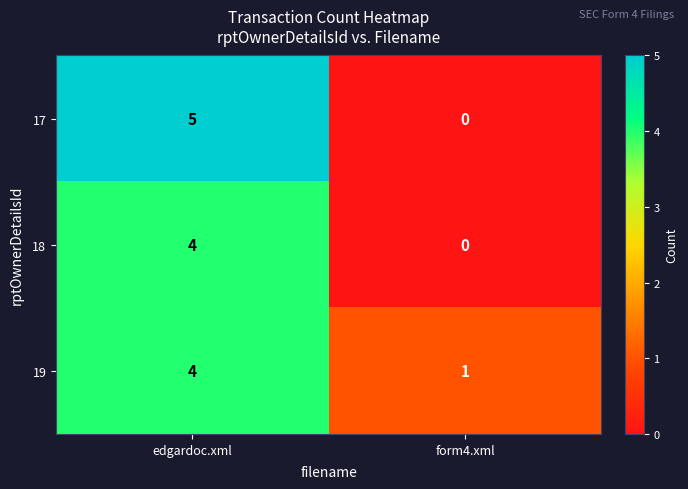

Between edgardoc.xml and form4.xml, which series saw the biggest shift?

17